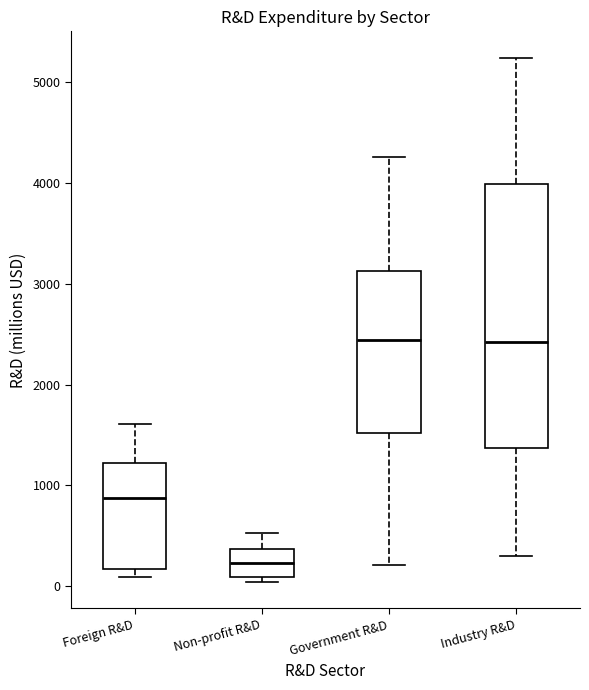

Where does the lower whisker of the box for Government R&D end on the y-axis? The values are not printed on the chart, so give them approximately, as read against the axis.

200